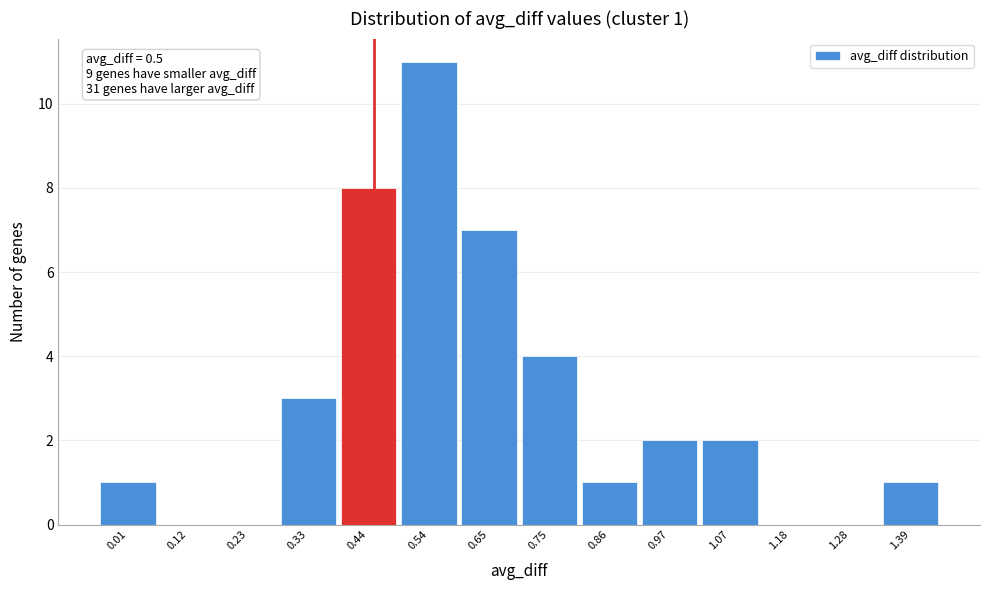

Reading left to right, extract all data points from this chart.

0.01=1	0.12=0	0.23=0	0.33=3	0.44=8	0.54=11	0.65=7	0.75=4	0.86=1	0.97=2	1.07=2	1.18=0	1.28=0	1.39=1